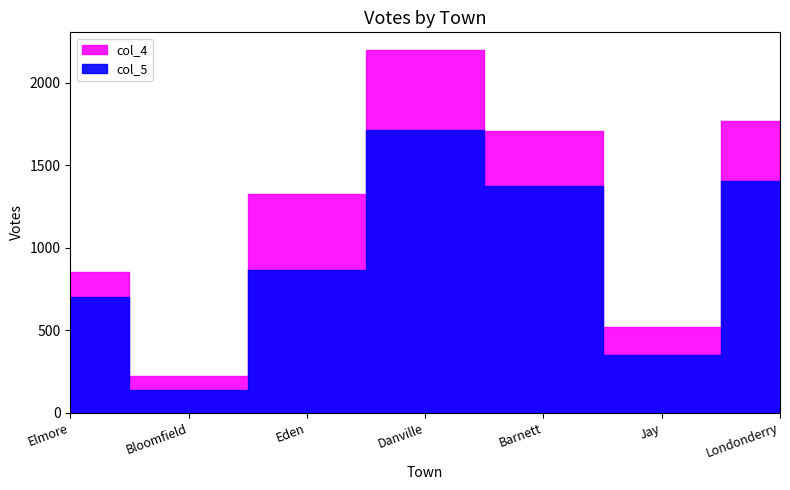

The value of col_4 at Danville is 3607. True or false?

False